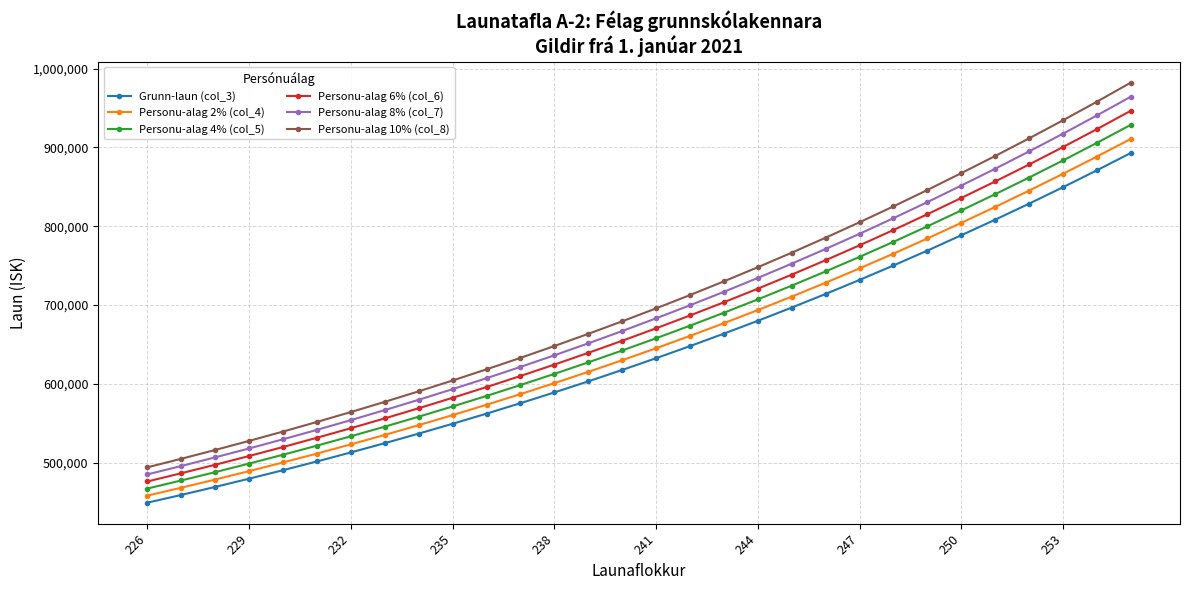

True or false: Personu-alag 6% (col_6) and Personu-alag 2% (col_4) intersect in this chart.

False